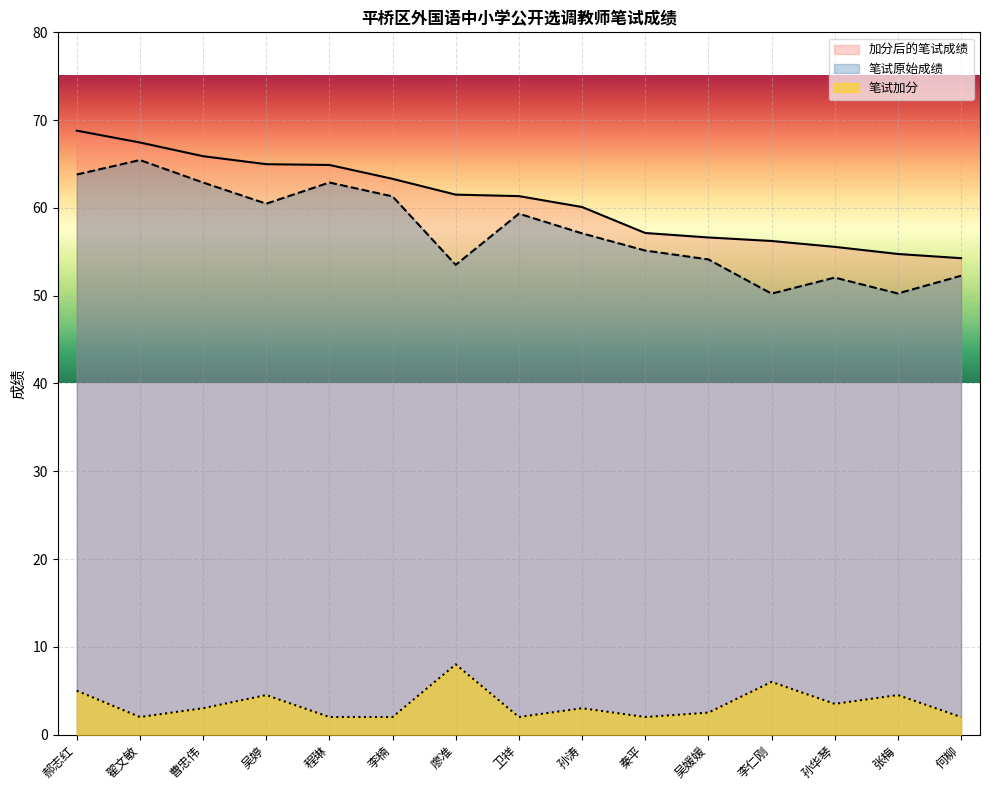

Which label corresponds to the largest value in the chart?

郝志红